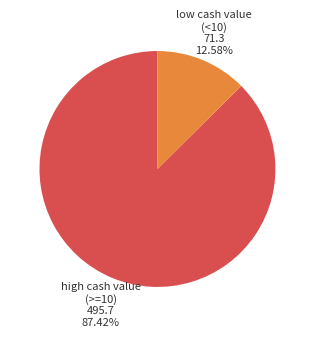

Which category has the biggest portion of the pie?

high cash value (>=10)